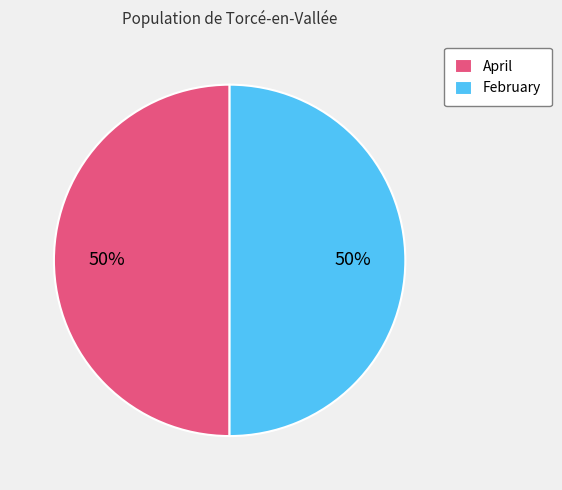

What is the ratio of the value at February to the value at April?

1.0